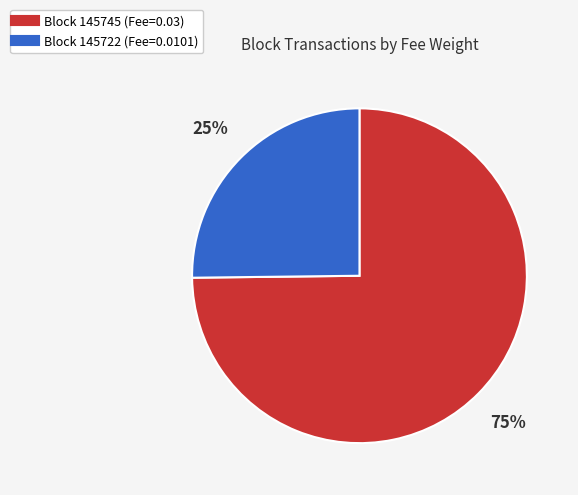

To the nearest percent, what is the difference between the largest and smallest slice percentages?

50%